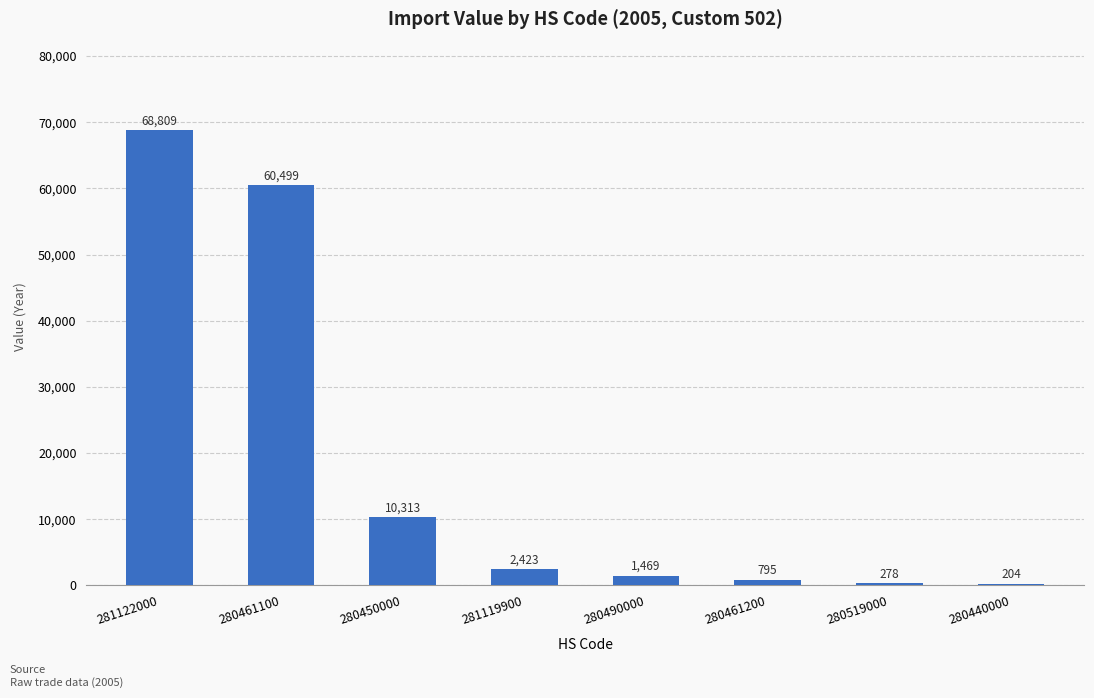

Reading left to right, transcribe all the data shown in this chart.

68809	60499	10313	2423	1469	795	278	204